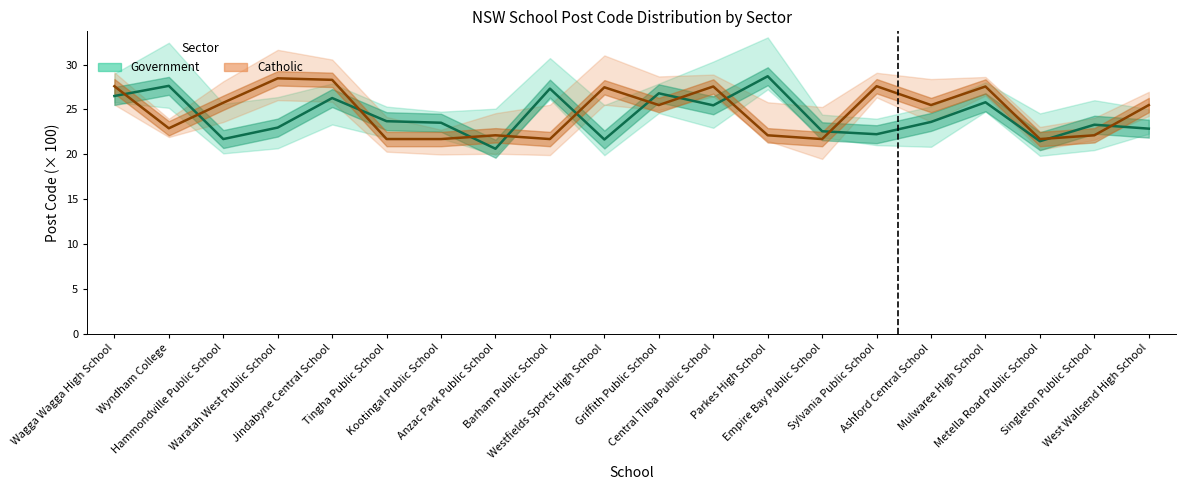

What is the label of the 18th point from the left?

Metella Road Public School